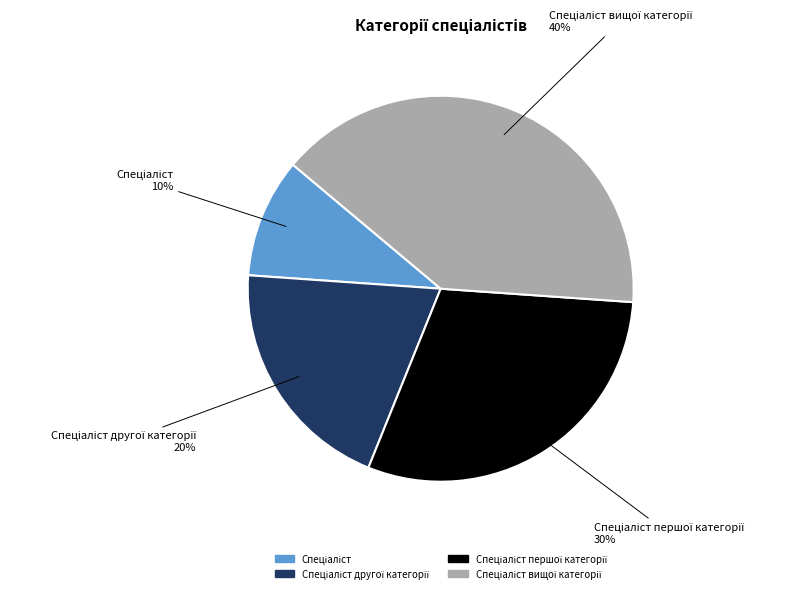

Is there any slice that represents more than half of the pie?

No